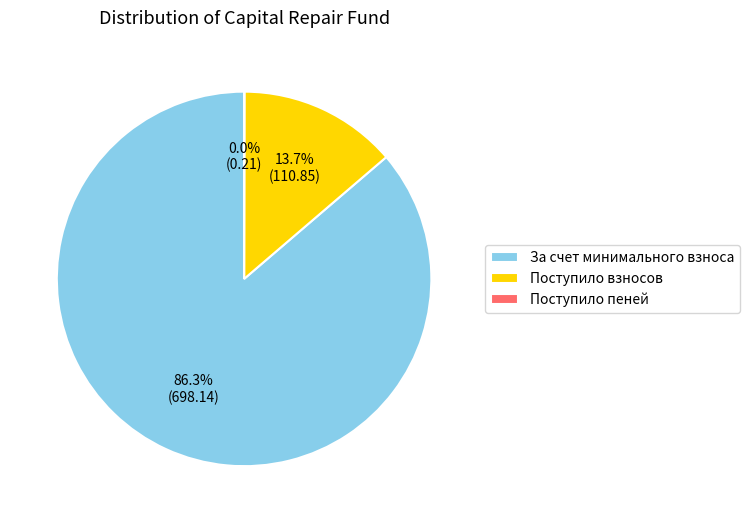

Does any single category account for the majority?

Yes